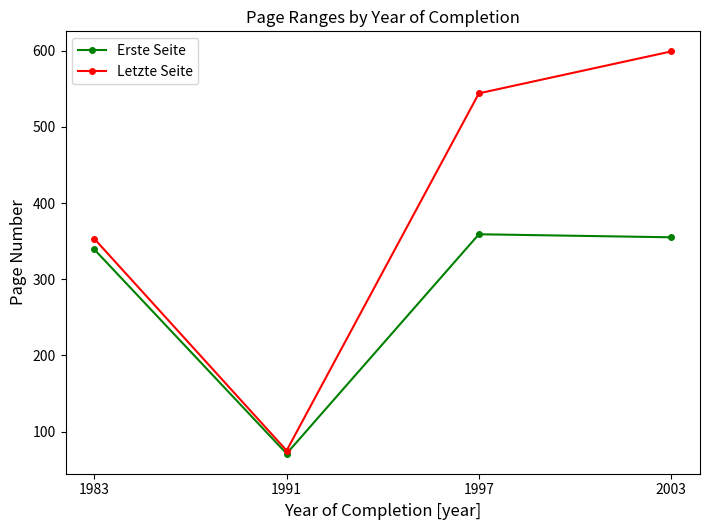

How many data points does each series have?

4